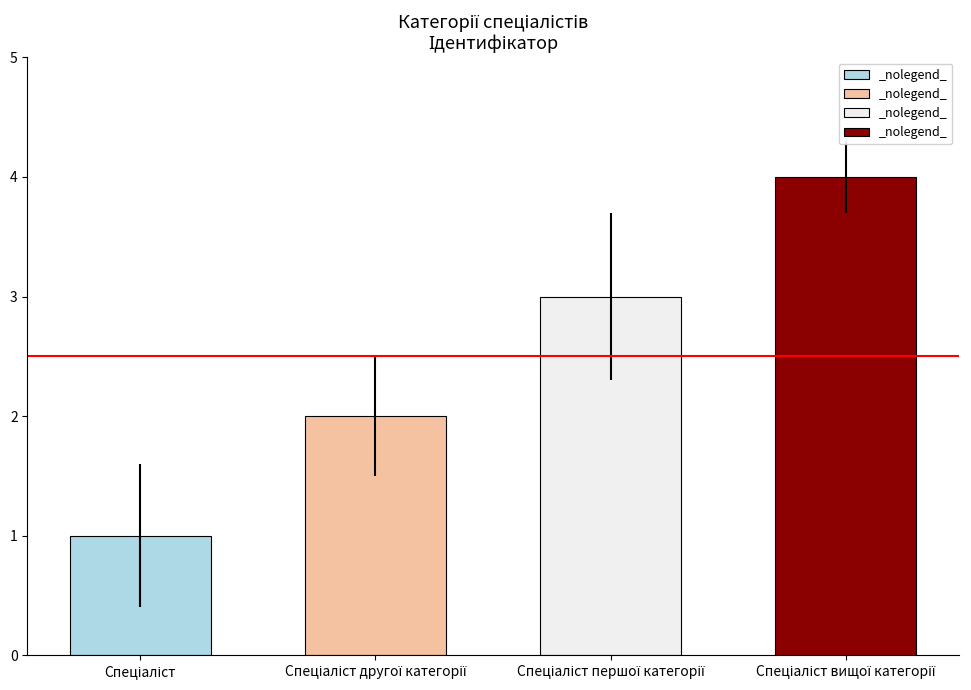

Approximately how many times larger is the value at Спеціаліст другої категорії compared to Спеціаліст вищої категорії?

0.5